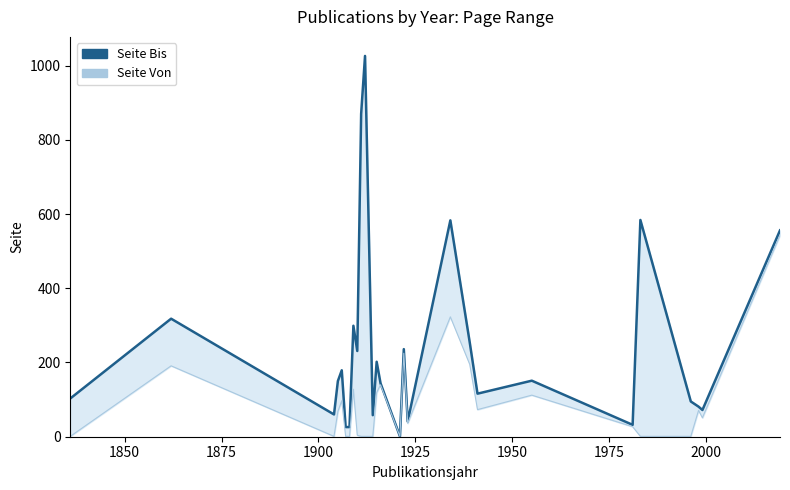

How many categories are shown in the chart?

27